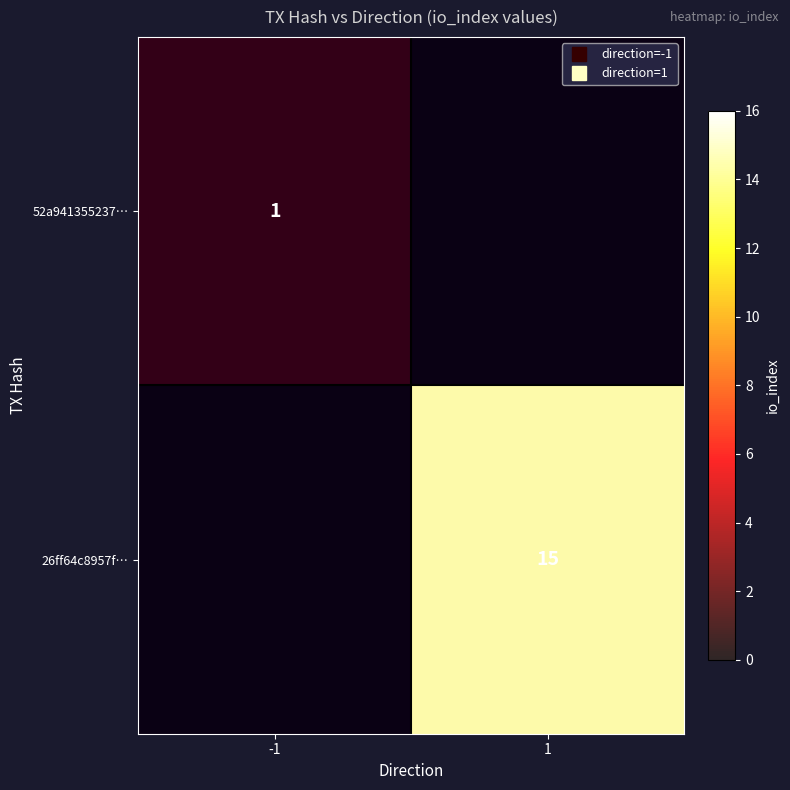

What is the sum of the 52a941355237… values at -1 and 1?

1